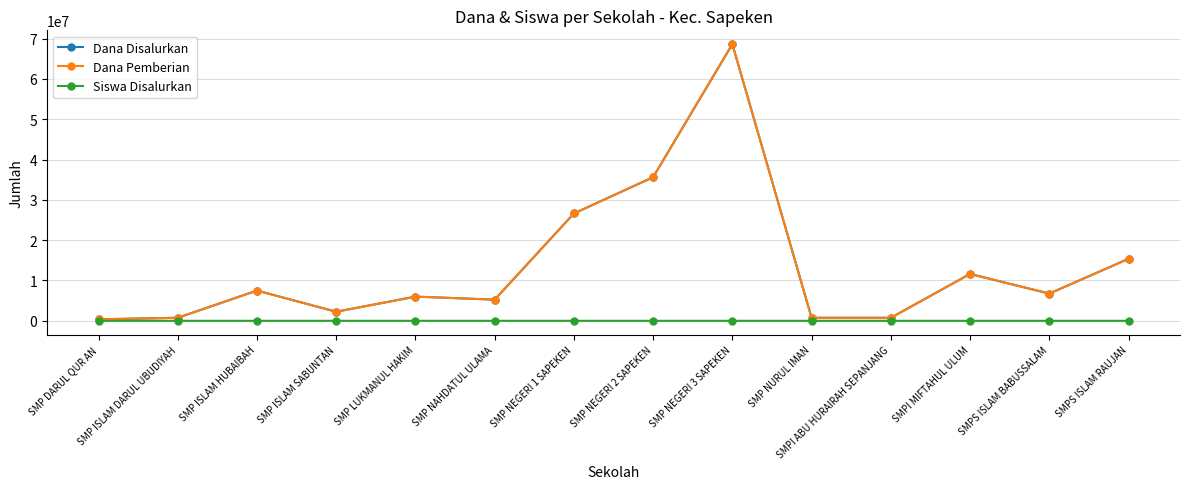

List the series in order of their peak value, lowest first.

Siswa Disalurkan, Dana Disalurkan, Dana Pemberian